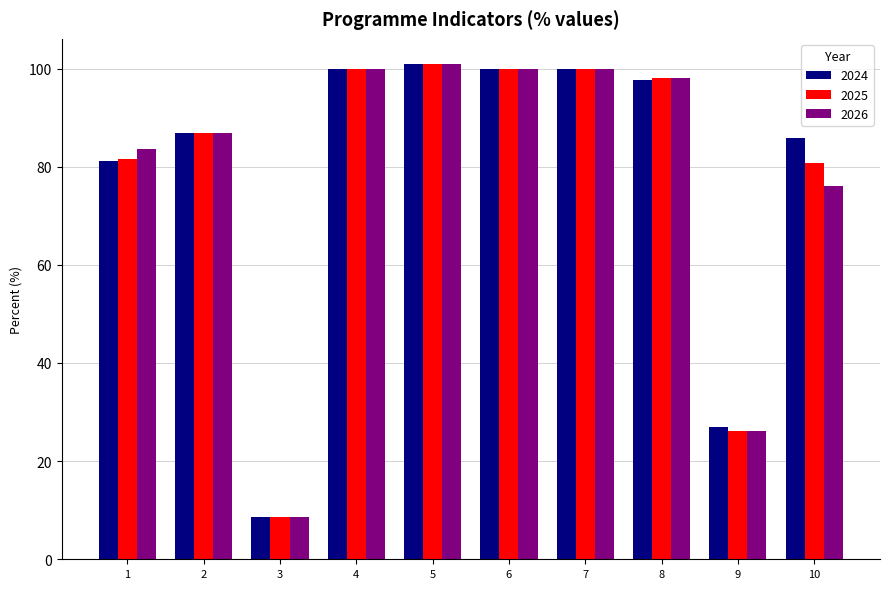

What is the greatest value displayed?

101.0